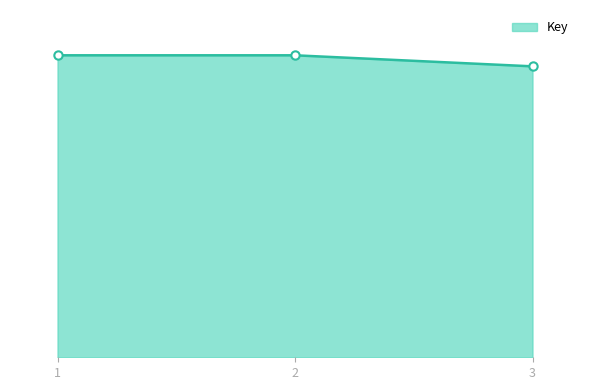

What is the difference between the maximum and minimum values?

7865828